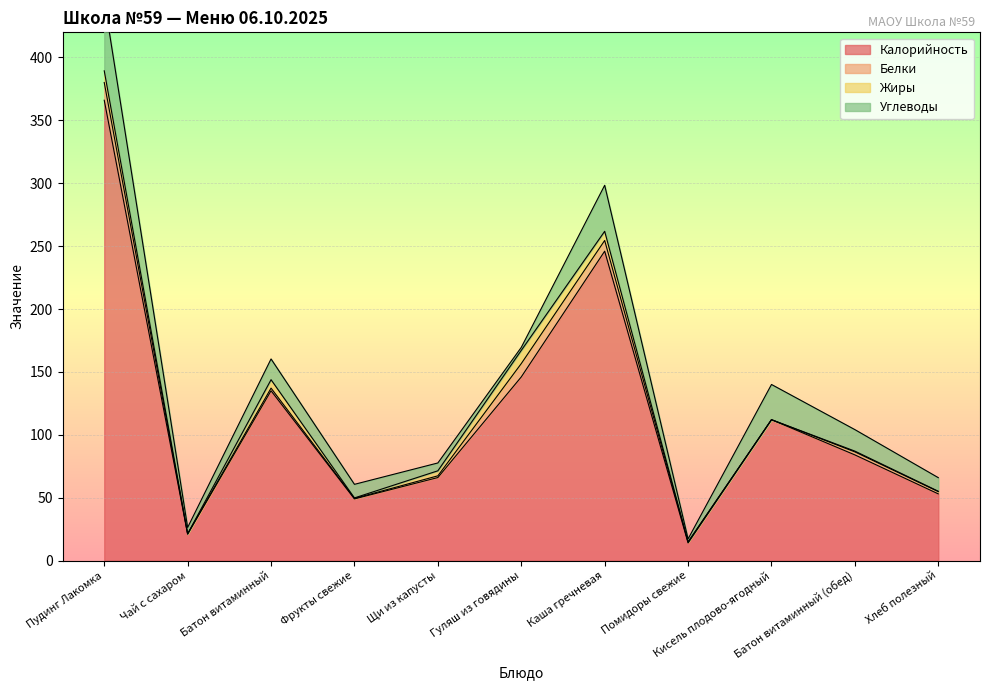

Reading right to left, extract all data points from this chart.

Калорийность: 53.0	84.0	112.0	14.0	246.0	146.0	66.0	49.0	135.0	21.0	366.0
Белки: 1.8	2.4	0.0	0.7	8.5	10.6	1.4	0.4	2.1	0.2	14.1
Жиры: 0.3	0.6	0.0	0.1	7.3	10.5	4.0	0.4	6.7	0.1	9.3
Углеводы: 10.8	17.1	28.0	2.4	36.6	2.4	6.2	10.8	16.5	5.0	56.4